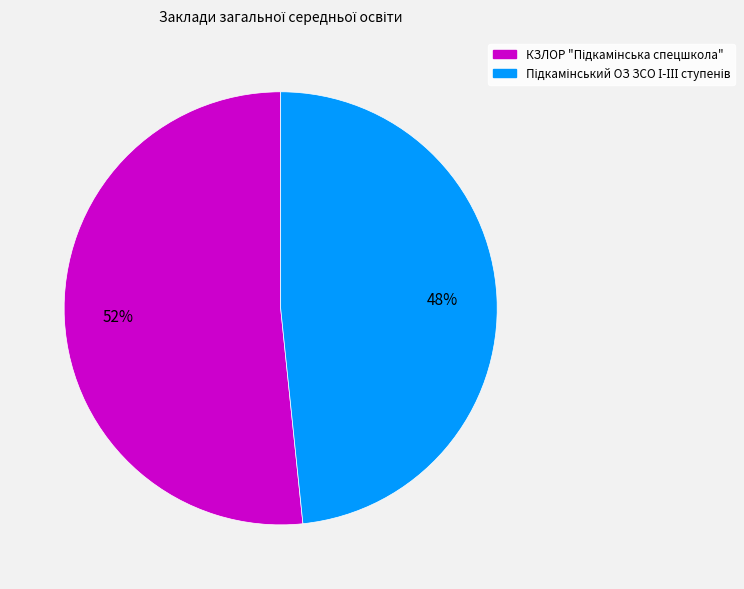

Is there a majority slice in this chart?

Yes